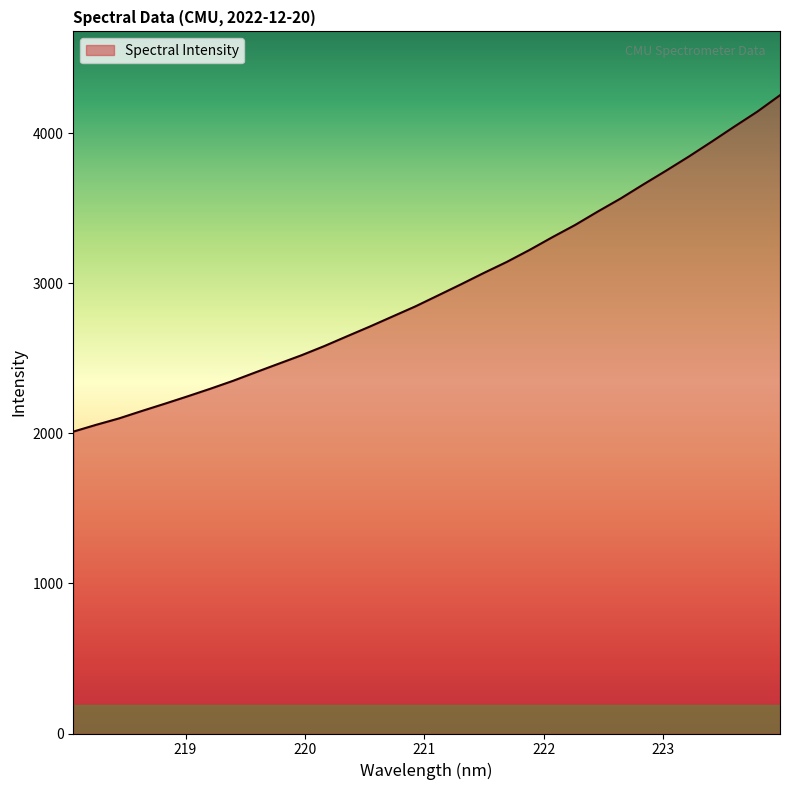

What is the maximum value shown in the chart?

4253.8